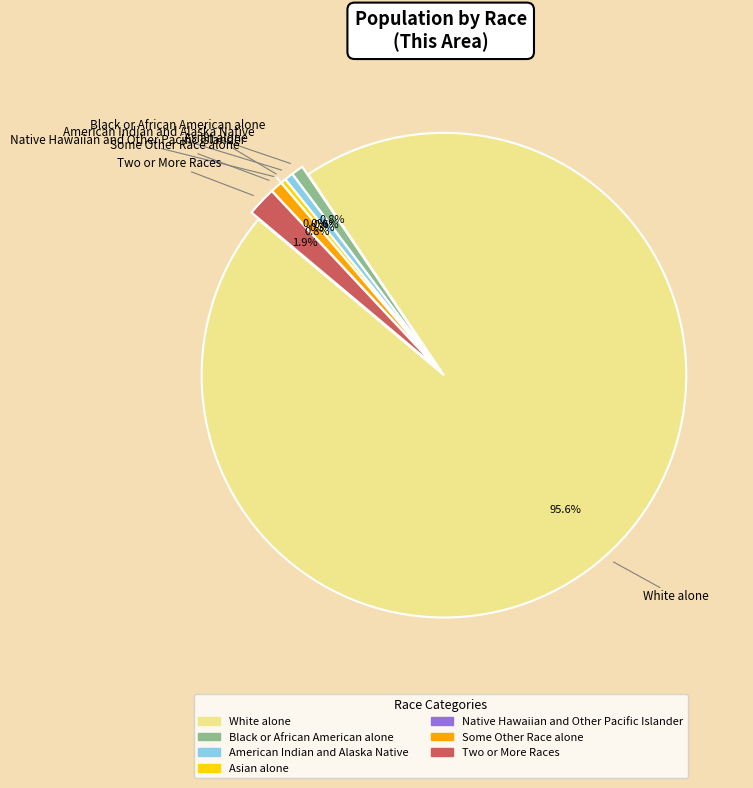

Is there a majority slice in this chart?

Yes